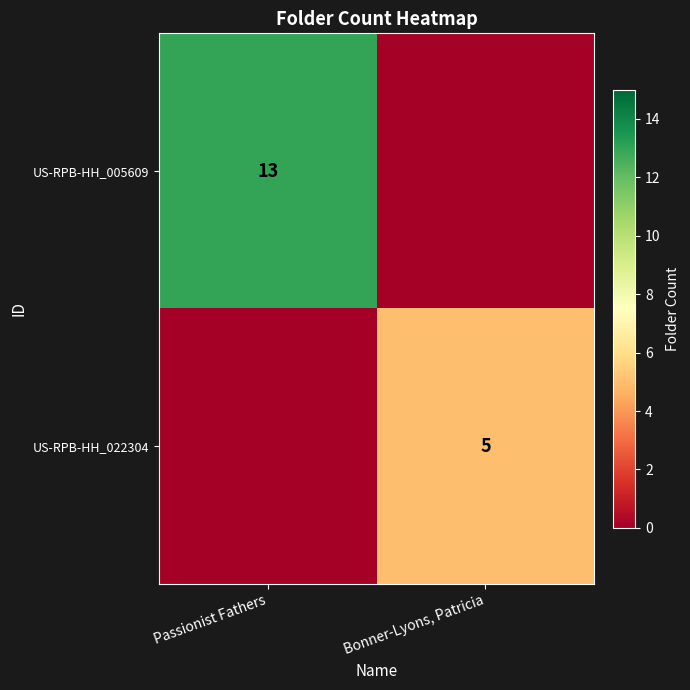

Is the value of US-RPB-HH_005609 at Passionist Fathers greater than the value of US-RPB-HH_022304 at Bonner-Lyons, Patricia?

Yes